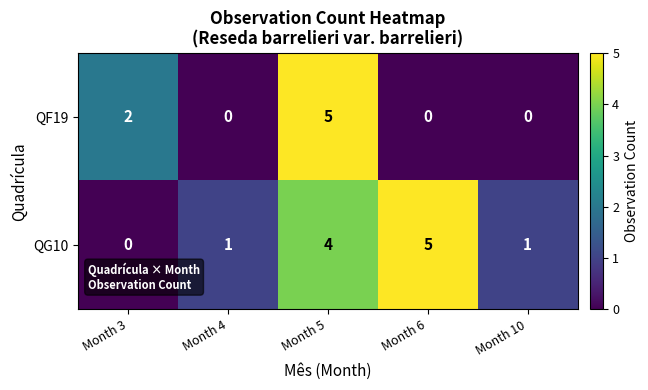

The value of QF19 at Month 3 is 1. True or false?

False